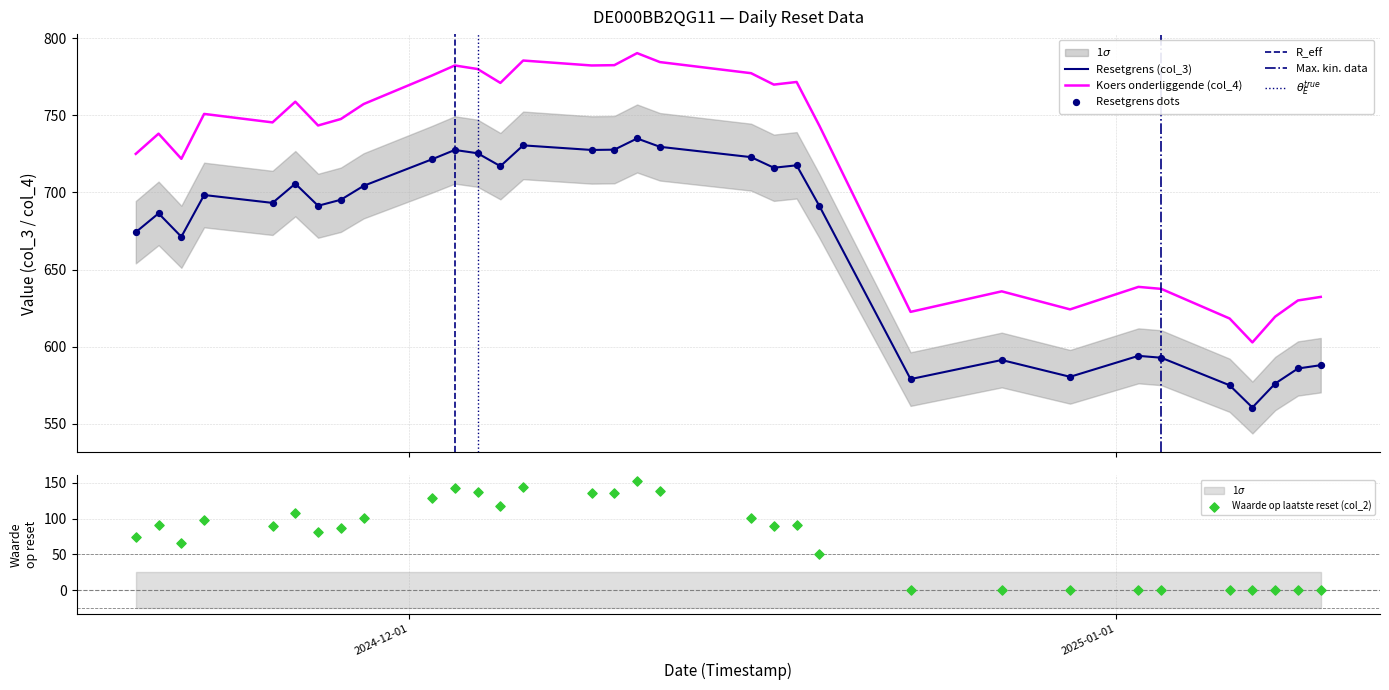

Which series has the largest total across all categories?

Koers onderliggende (col_4)